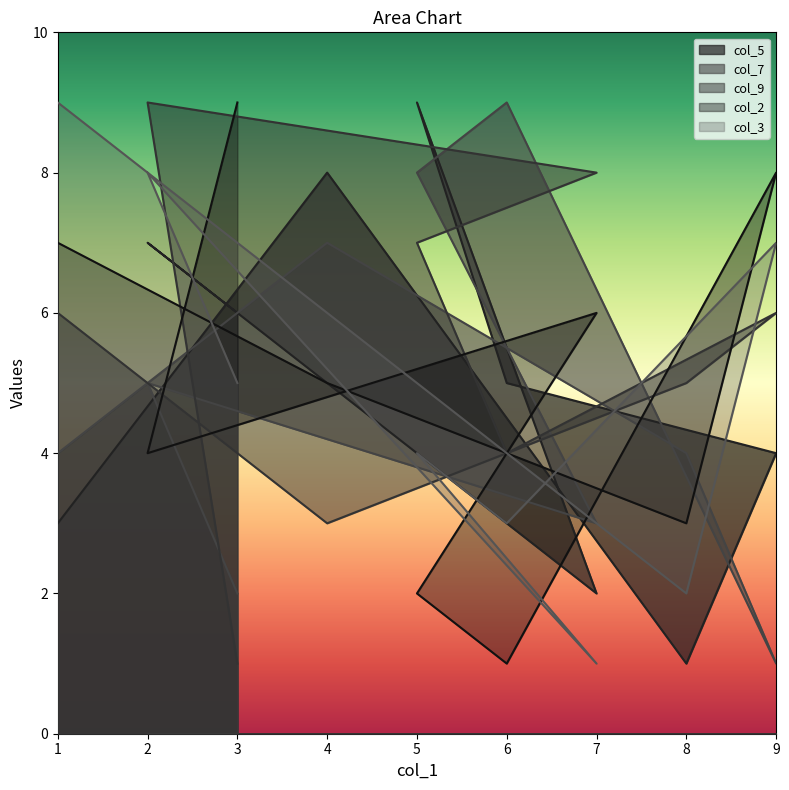

At which category is the sum across all series the highest?

2